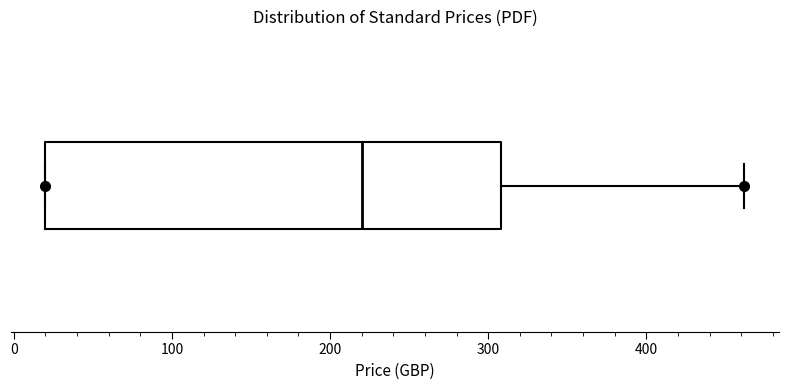

Transcribe this box plot: give where the median line is, the range the box spans, and where the two whiskers end, as read against the x-axis. The values are not printed on the chart, so give them approximately, as read against the axis.

median 220, box 20 to 310, whiskers 20 to 460